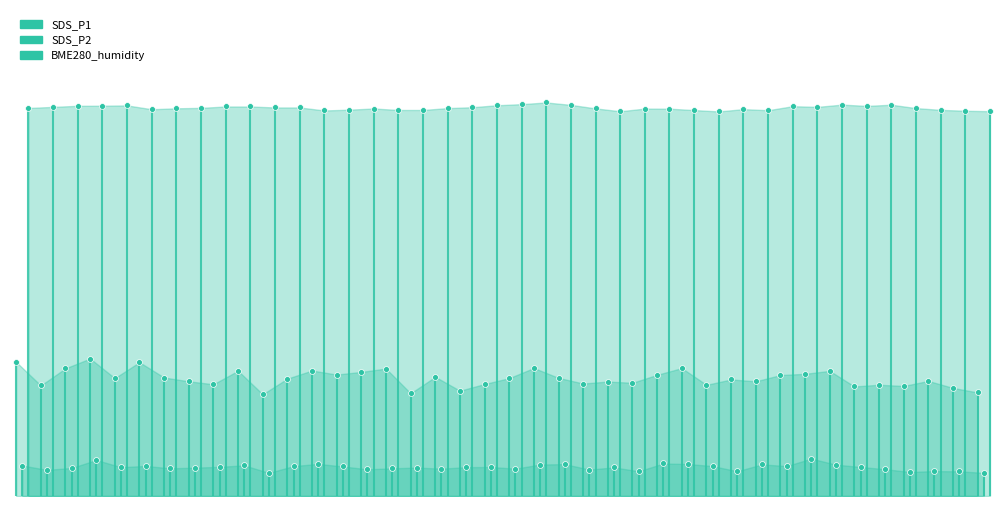

What are all the series names shown in the legend?

SDS_P1, SDS_P2, BME280_humidity